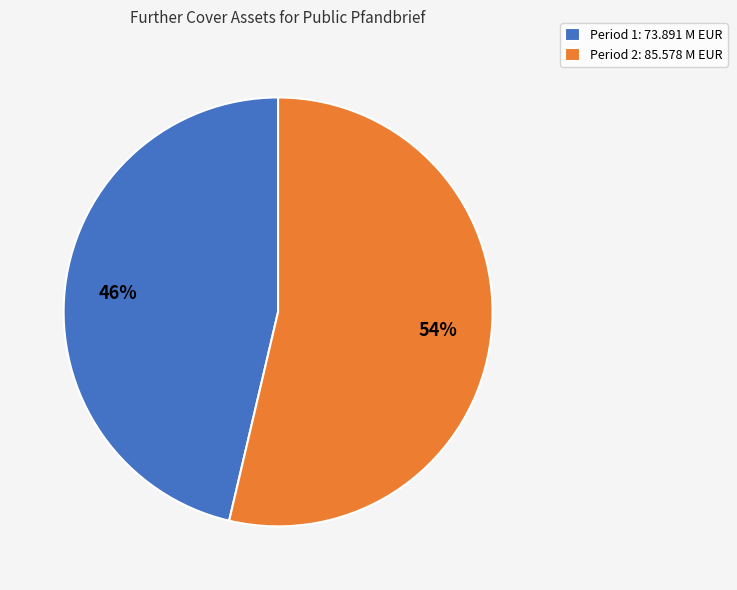

Is it true that Period 1: 73.891 M EUR is 38% of the pie?

False